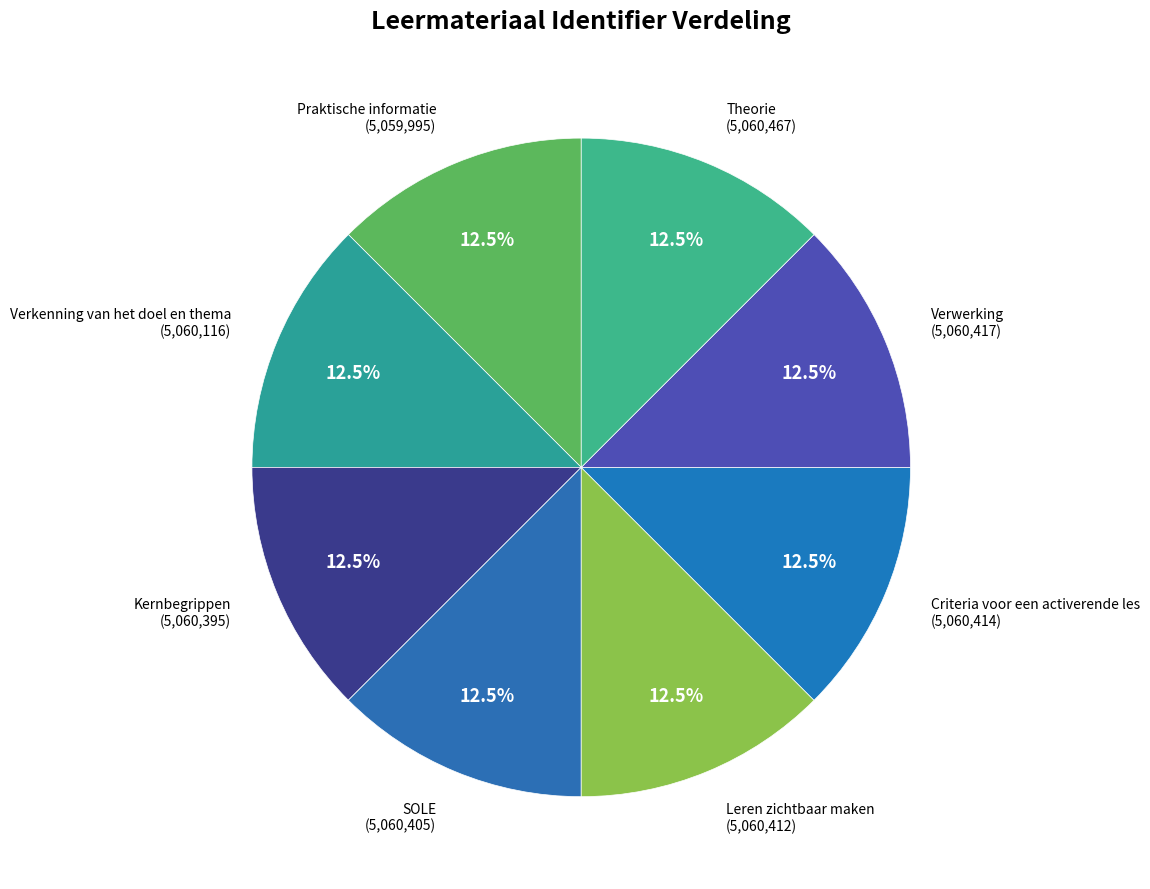

To the nearest percent, what is the combined percentage of Theorie and Leren zichtbaar maken?

25%